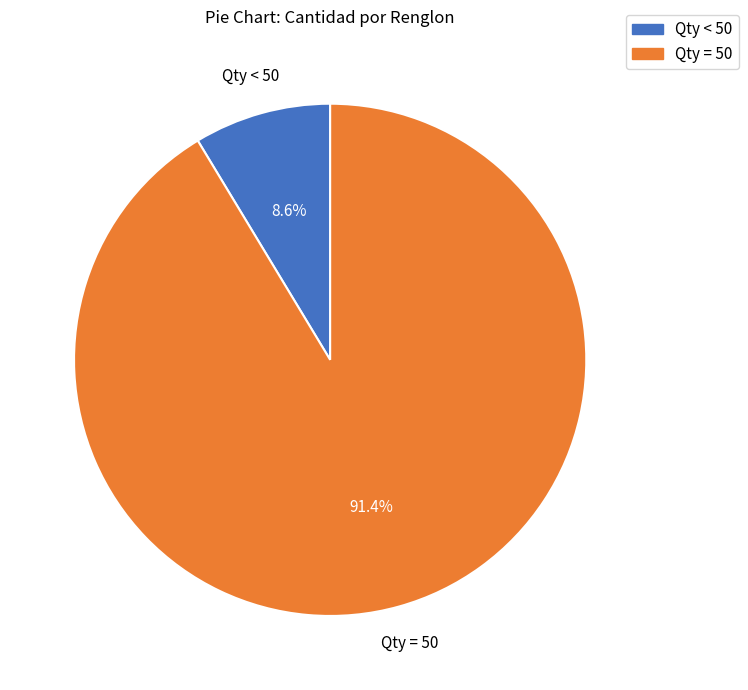

Is there any slice that represents more than half of the pie?

Yes